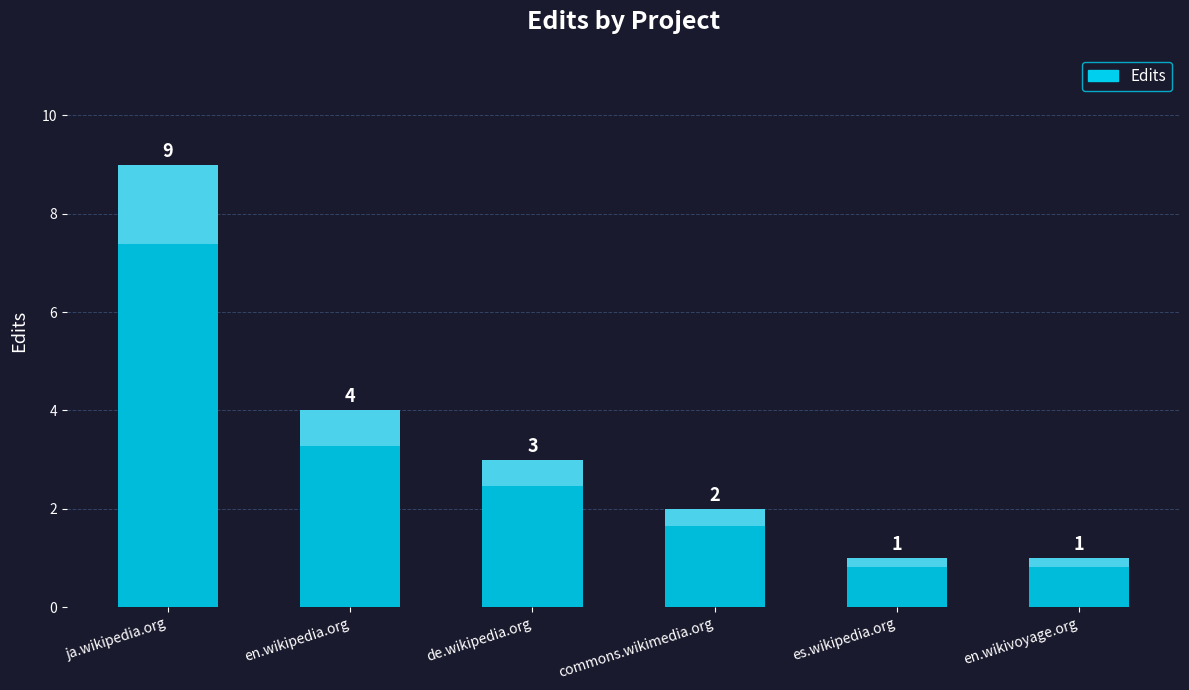

What position from the left is en.wikivoyage.org?

6